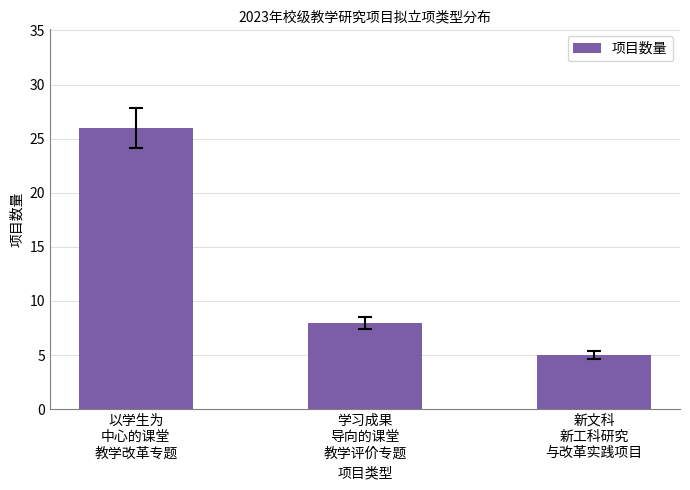

Where is the data nearest to the value 15?

学习成果
导向的课堂
教学评价专题